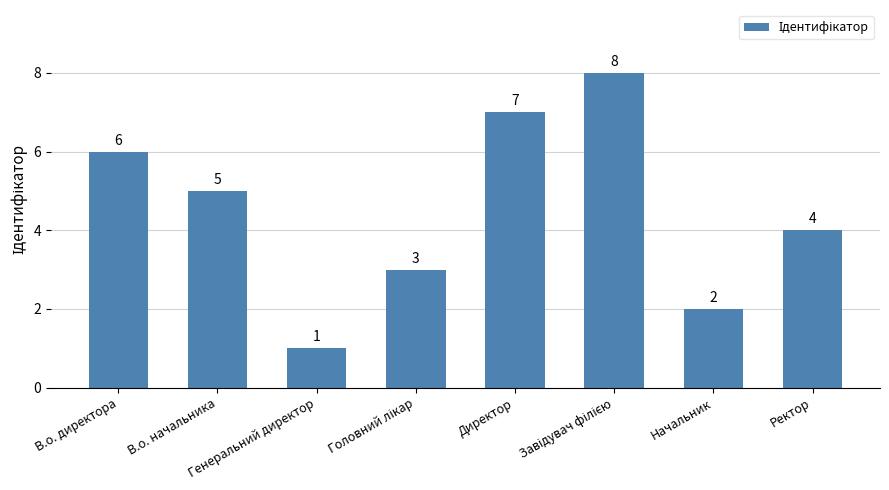

Reading left to right, extract all data points from this chart.

6	5	1	3	7	8	2	4